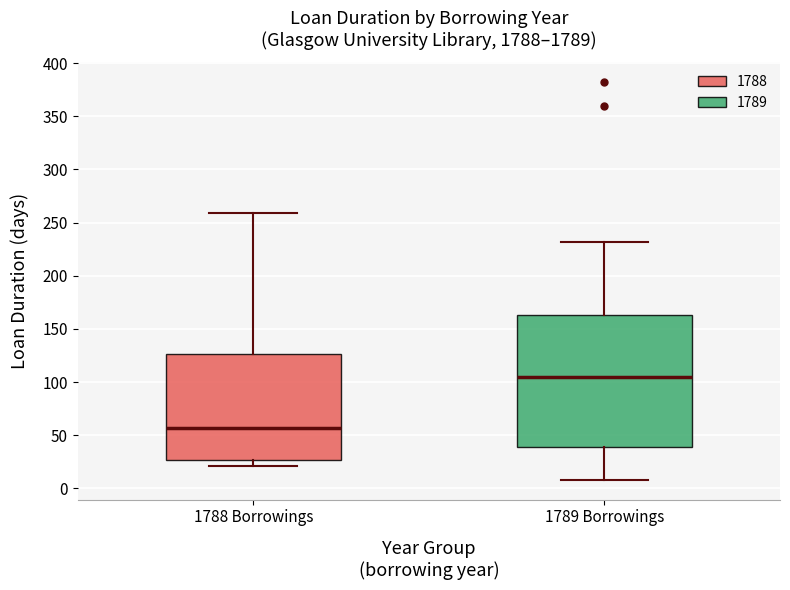

Reading left to right, read every box against the y-axis: the position of its median line, the range the box covers, and the ends of its whiskers. The values are not printed on the chart, so give them approximately, as read against the axis.

1788 Borrowings: median 55, box 25 to 125, whiskers 20 to 260
1789 Borrowings: median 105, box 40 to 165, whiskers 10 to 230